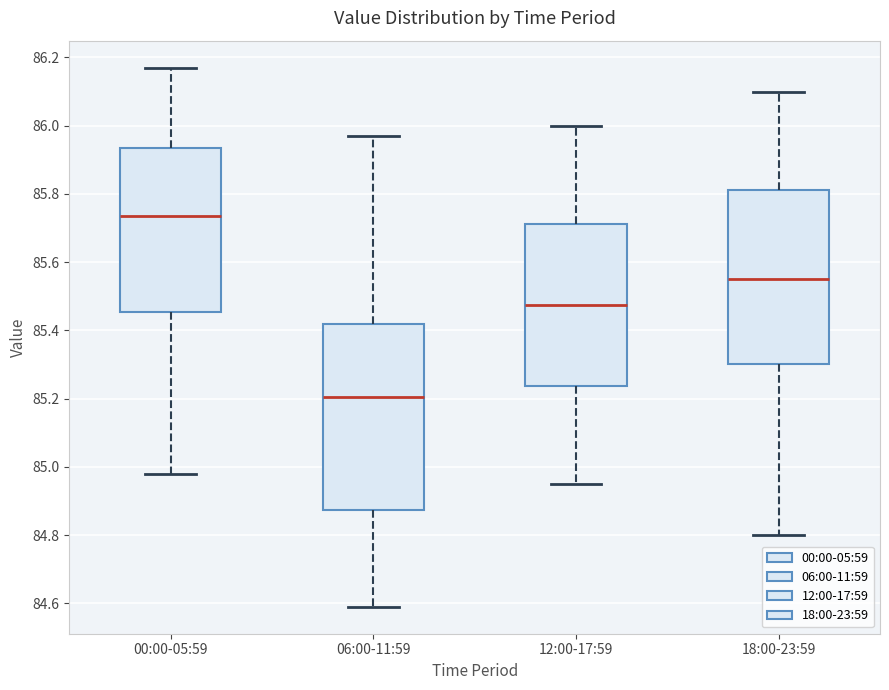

Reading left to right, transcribe this box plot: for each box, give where its median line is, the range the box spans, and where its two whiskers end, as read against the y-axis. The values are not printed on the chart, so give them approximately, as read against the axis.

00:00-05:59: median 85.74, box 85.46 to 85.94, whiskers 84.98 to 86.18
06:00-11:59: median 85.20, box 84.88 to 85.42, whiskers 84.60 to 85.98
12:00-17:59: median 85.48, box 85.24 to 85.72, whiskers 84.96 to 86.00
18:00-23:59: median 85.56, box 85.30 to 85.82, whiskers 84.80 to 86.10